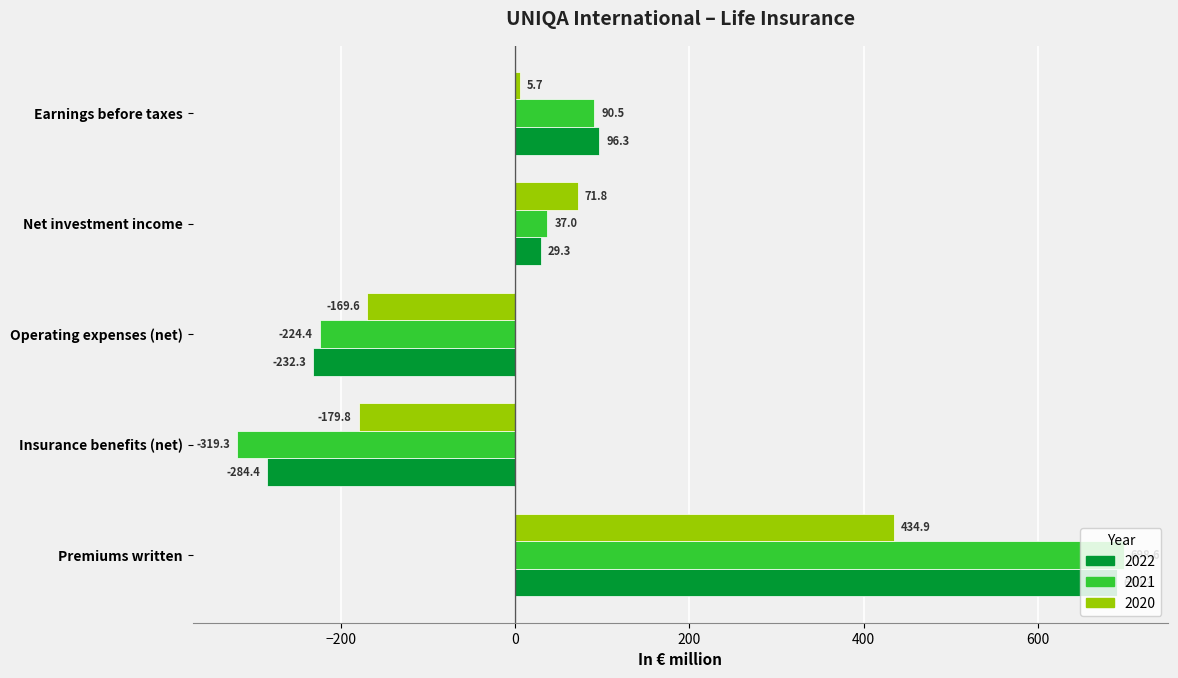

Is the value of 2022 at Insurance benefits (net) greater than the value of 2020 at Operating expenses (net)?

No